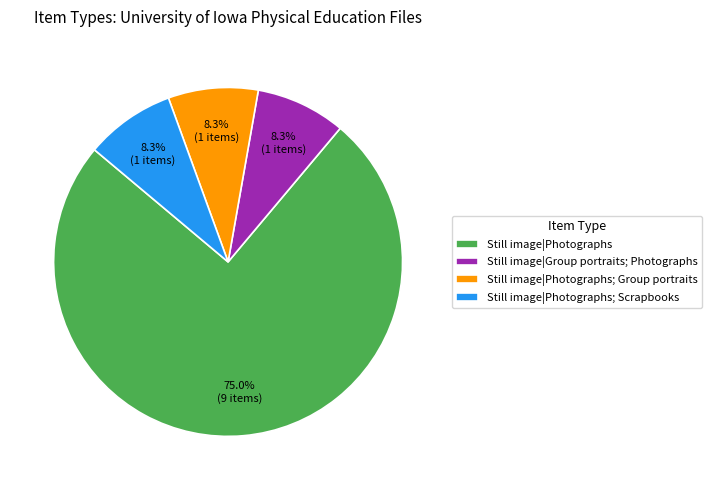

Is it true that Still image|Photographs; Scrapbooks is 1% of the pie?

False